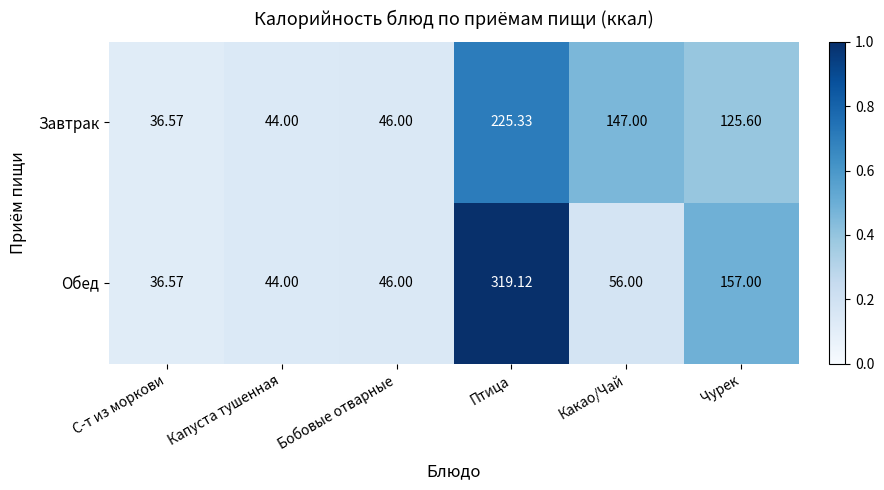

Rank the series by their maximum value, from highest to lowest.

Обед, Завтрак